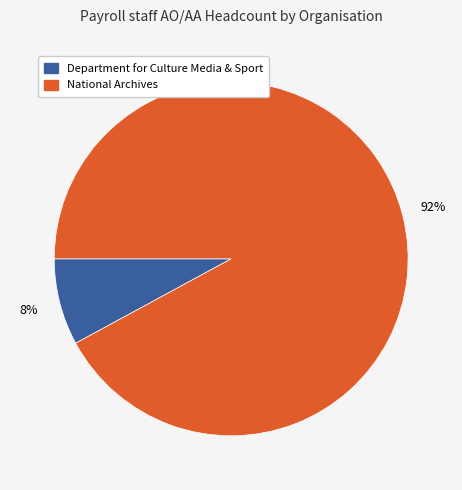

To the nearest percent, what is the average slice percentage?

50%